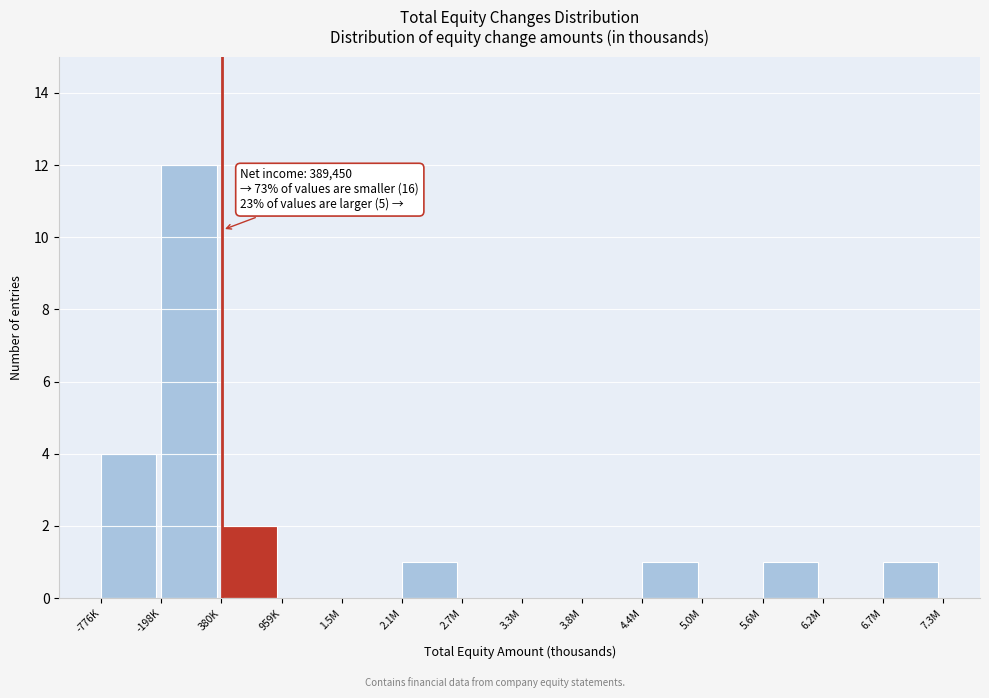

Reading right to left, list all the values displayed in this chart.

6.7M=1	6.2M=0	5.6M=1	5.0M=0	4.4M=1	3.8M=0	3.3M=0	2.7M=0	2.1M=1	1.5M=0	959K=0	380K=2	-198K=12	-776K=4